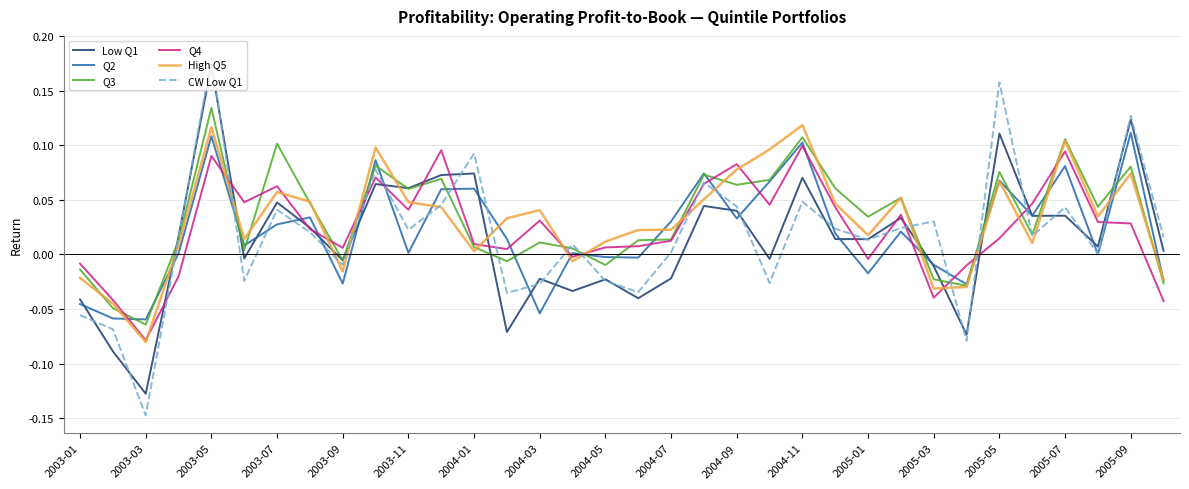

What is the difference between the maximum and minimum values in the High Q5 series?

0.2